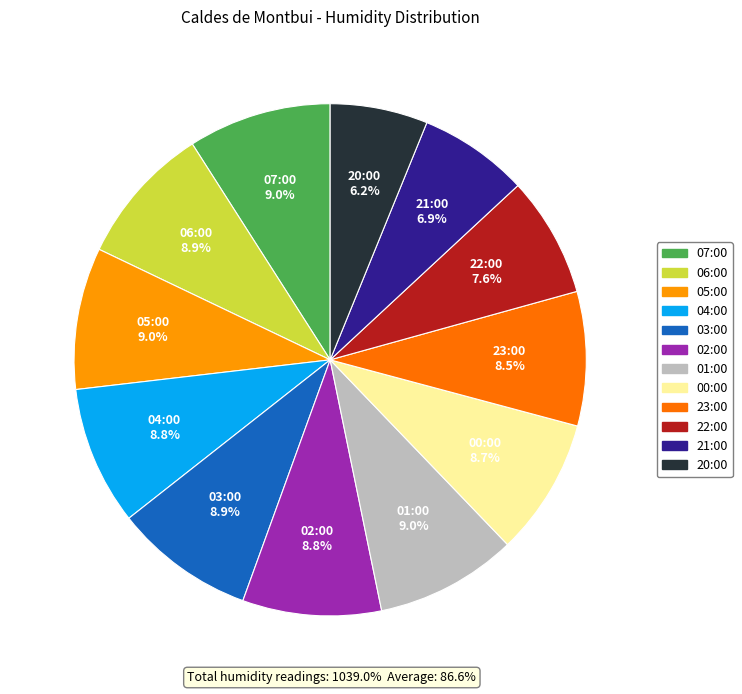

What is the total percentage of 07:00 and 20:00?

15.2%